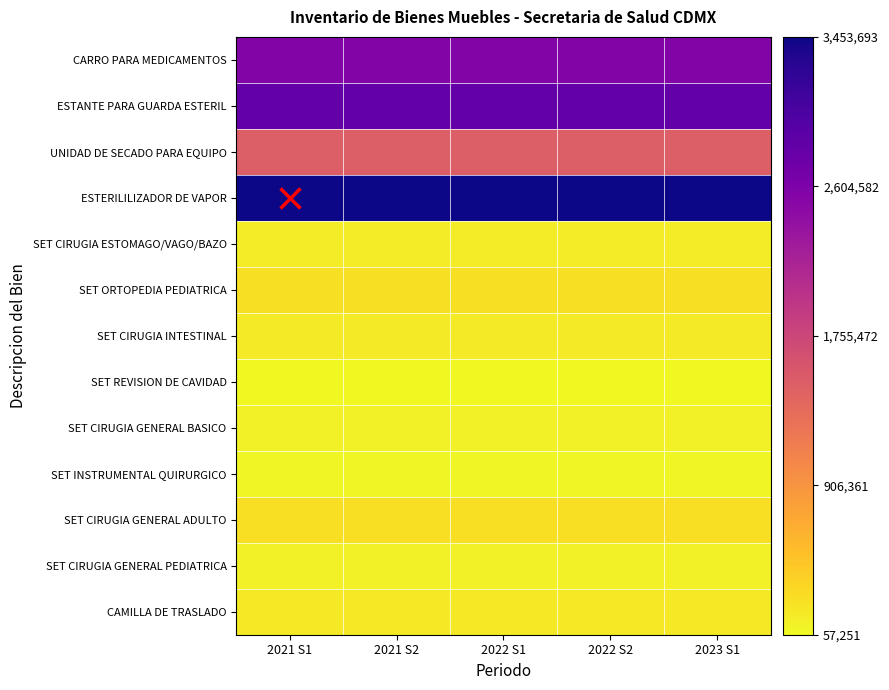

At how many categories does at least one series exceed 0?

5